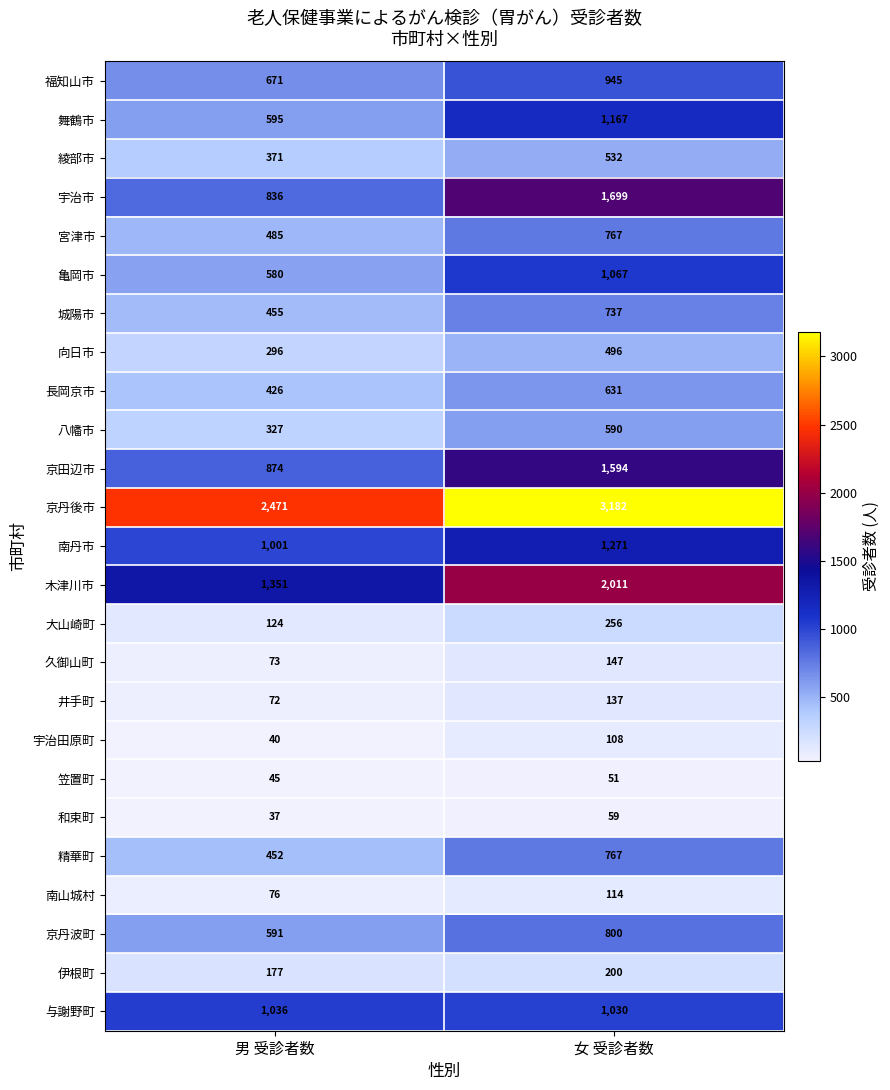

Where is 宇治市 nearest to the value 1267?

男 受診者数